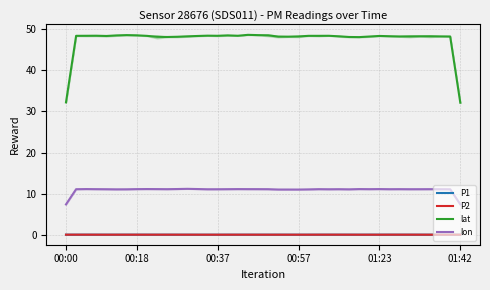

The P2 series shows -0.0 at 01:23. True or false?

True